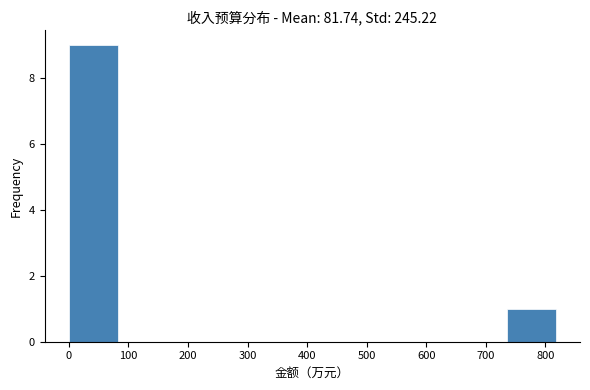

Reading left to right, transcribe this chart: for each bar, give the range it covers on the x-axis and its height. Neither the bar edges nor the heights are printed on the chart, so give them approximately, as read against the axes.

0 to 80: 9
80 to 160: 0
160 to 250: 0
250 to 330: 0
330 to 410: 0
410 to 490: 0
490 to 570: 0
570 to 650: 0
650 to 740: 0
740 to 820: 1